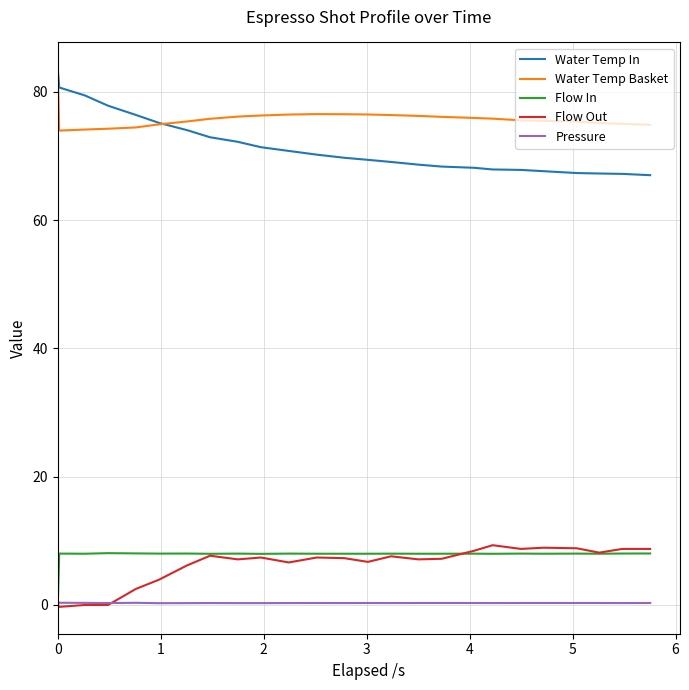

True or false: Water Temp In and Flow Out intersect in this chart.

False